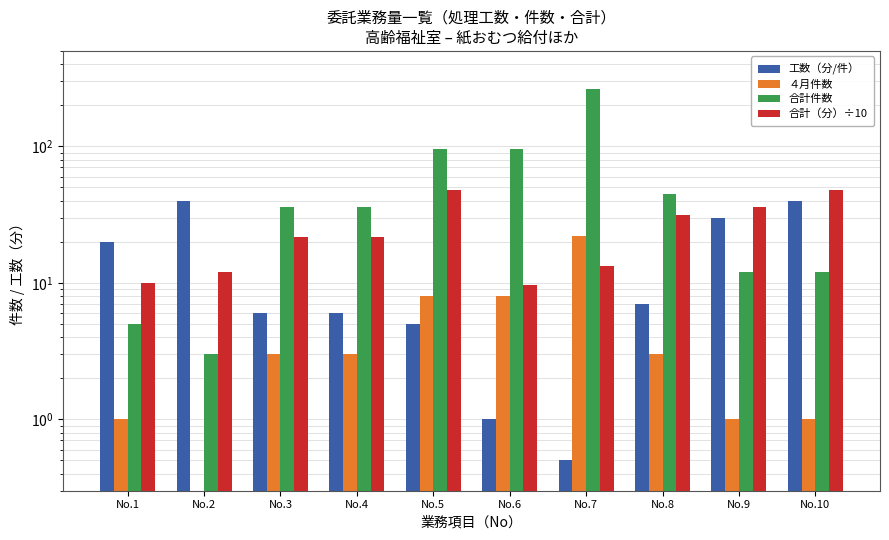

Rank the series by their average value, from highest to lowest.

合計件数, 合計（分）÷10, 工数（分/件）, ４月件数